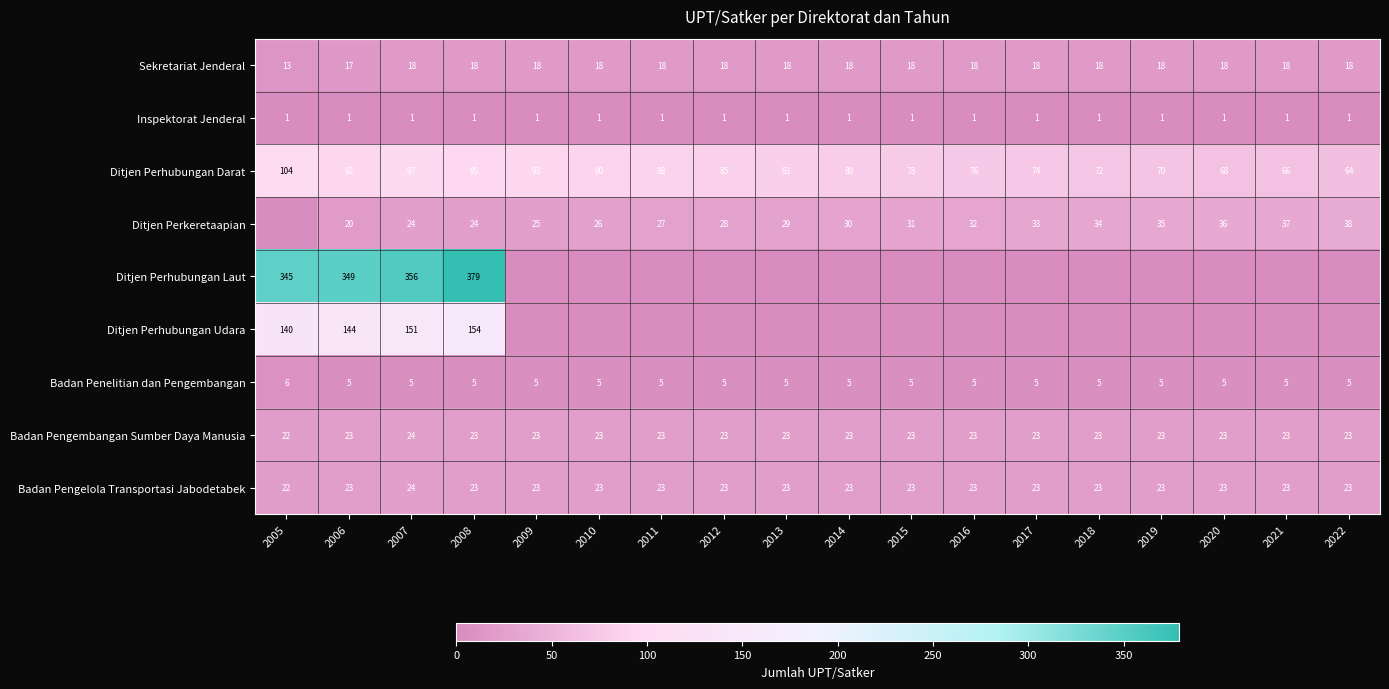

What is the approximate value of Badan Pengembangan Sumber Daya Manusia at 2017?

23